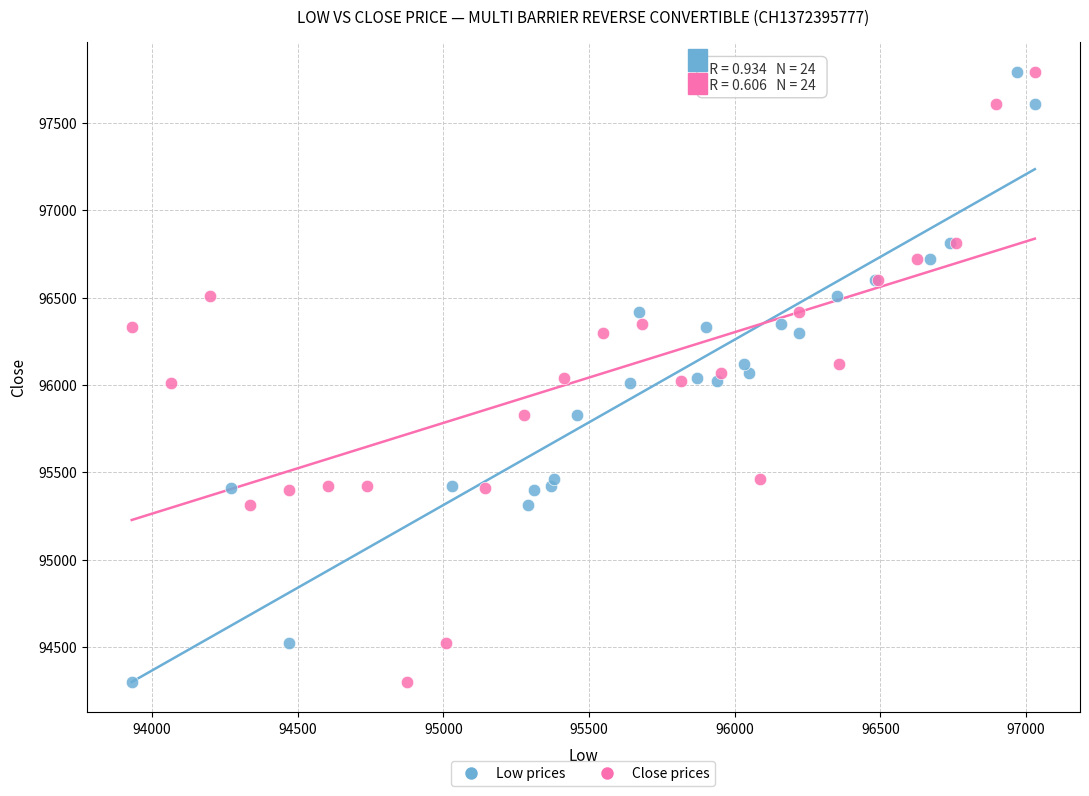

What are all the series names shown in the legend?

Low prices, Close prices